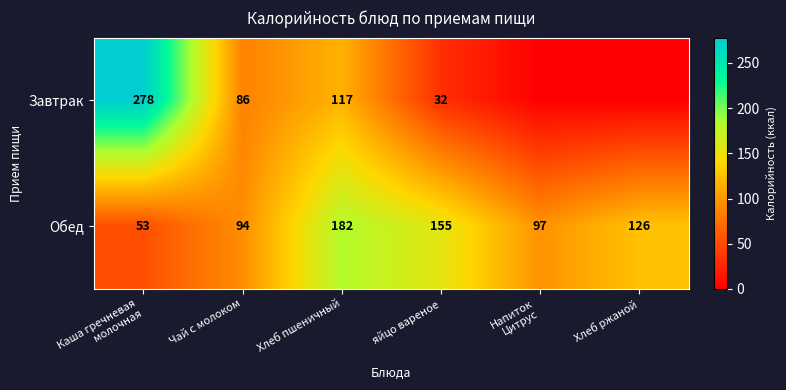

The value of Обед at Хлеб пшеничный is 82. True or false?

False